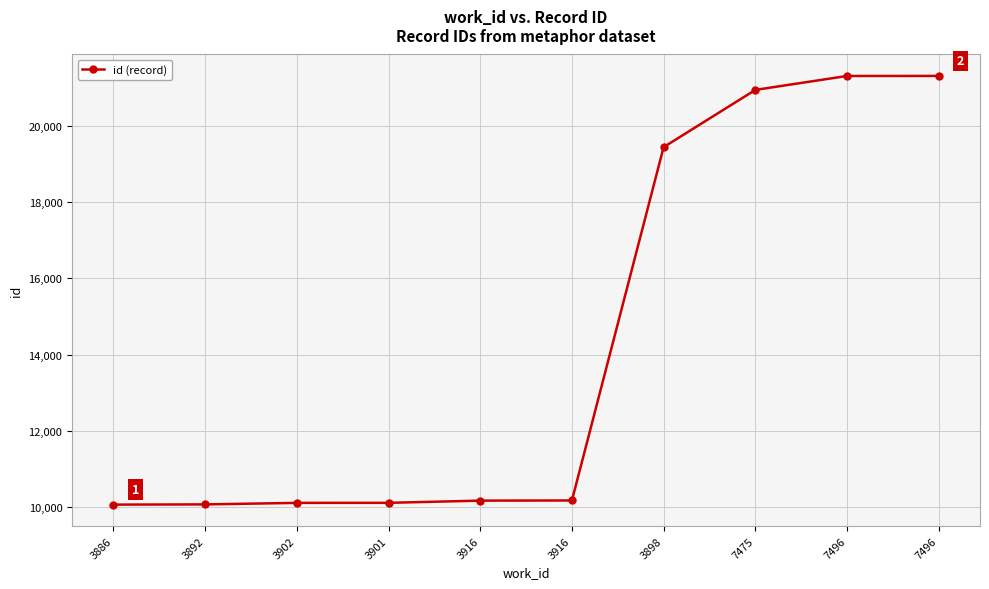

Where is the data nearest to the value 15685?

3898